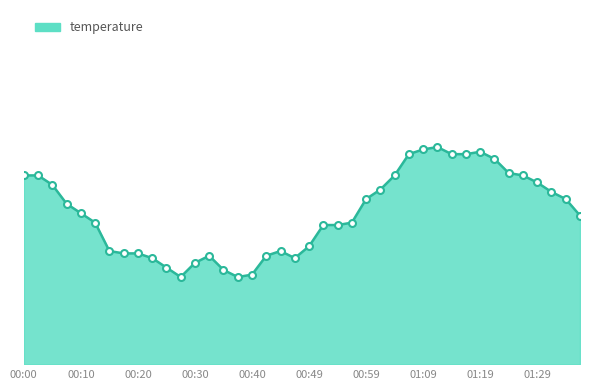

Does the chart have visible grid lines?

No